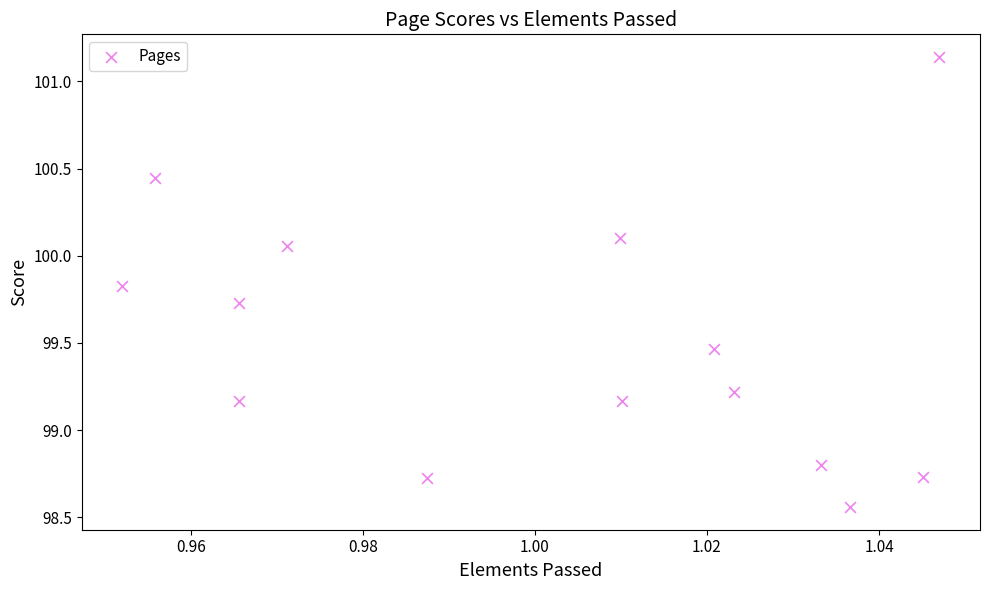

What is the range of Y values (max minus min)?

2.6